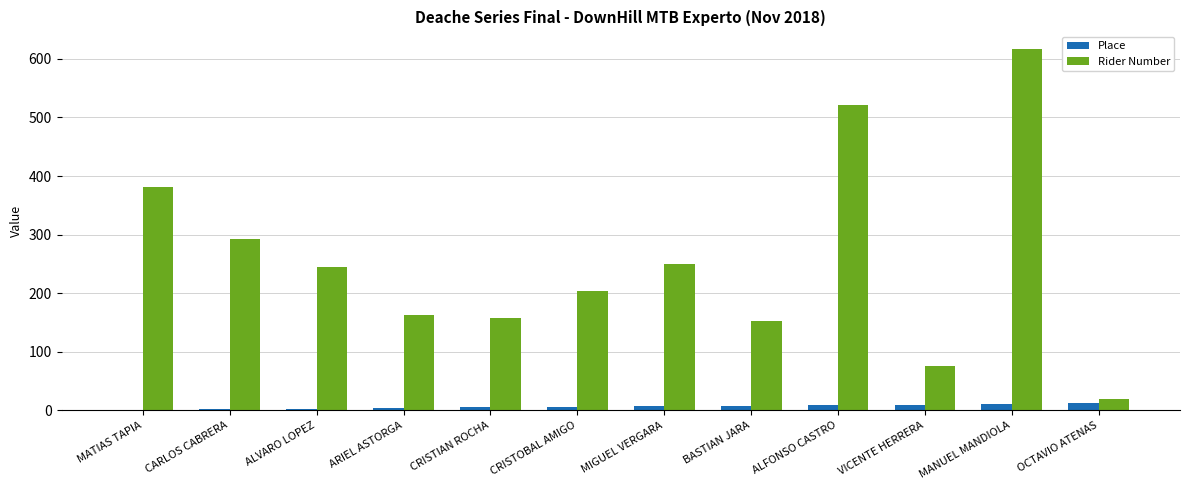

Which series has the largest total across all categories?

Rider Number